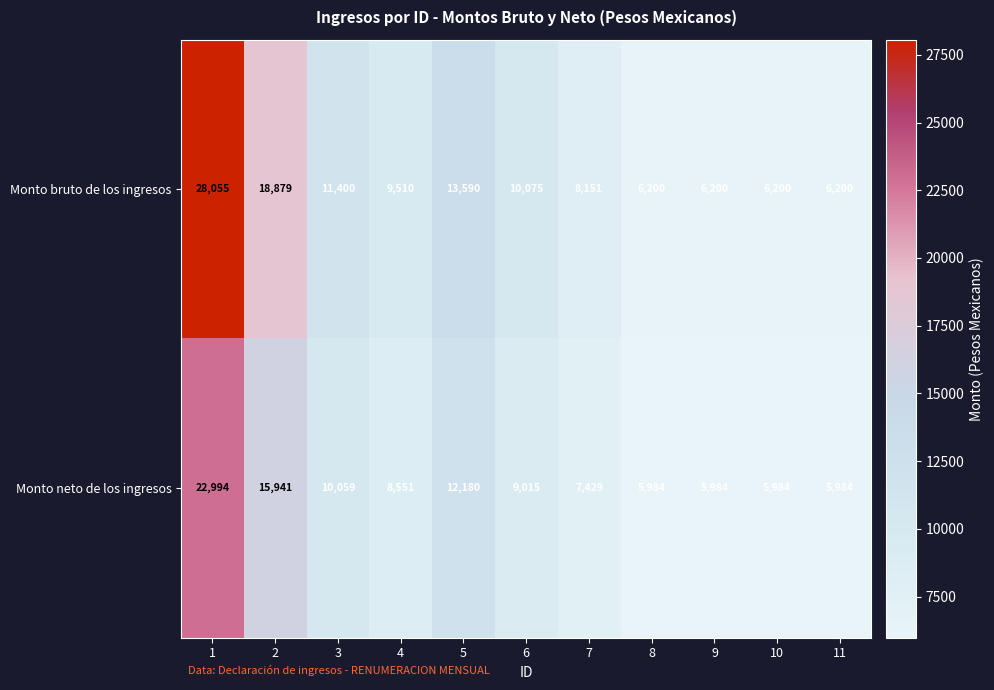

What is the spread (max minus min) of values at 7?

722